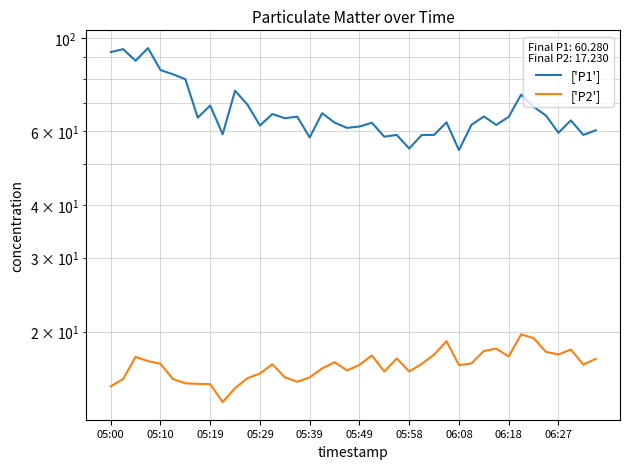

What is the difference between the maximum and minimum values in the ['P2'] series?

6.1